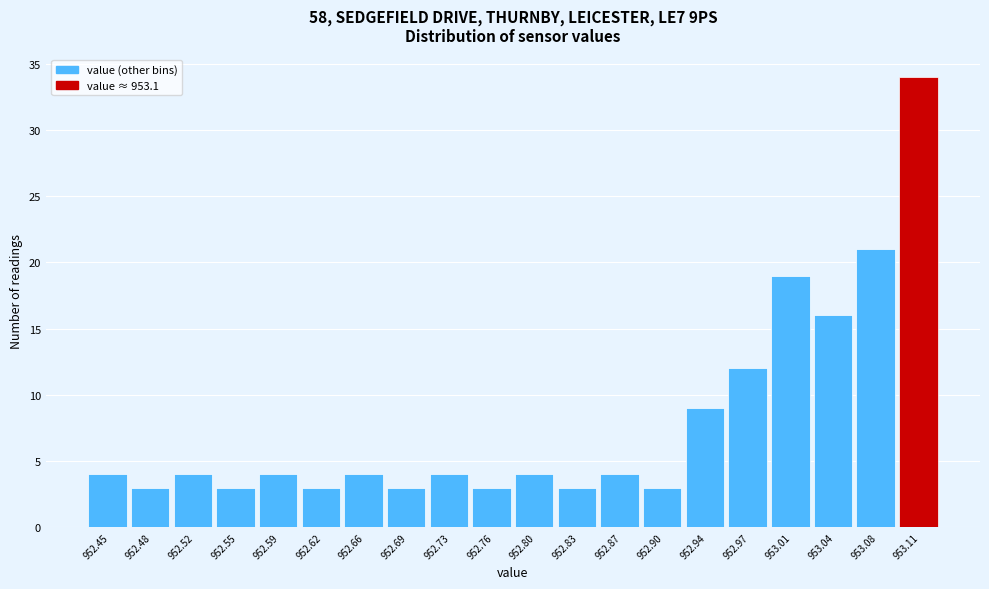

Which range on the x-axis has the tallest bar?

953.095 to 953.130